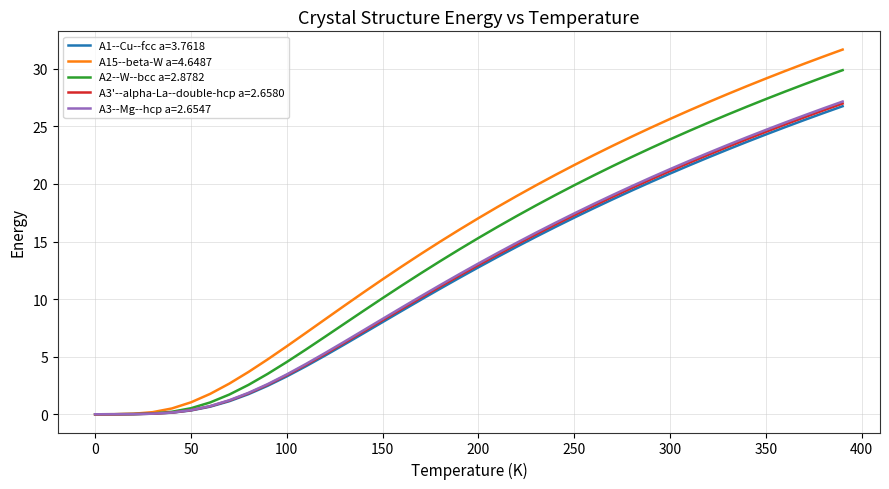

Which series has the largest total across all categories?

A15--beta-W a=4.6487